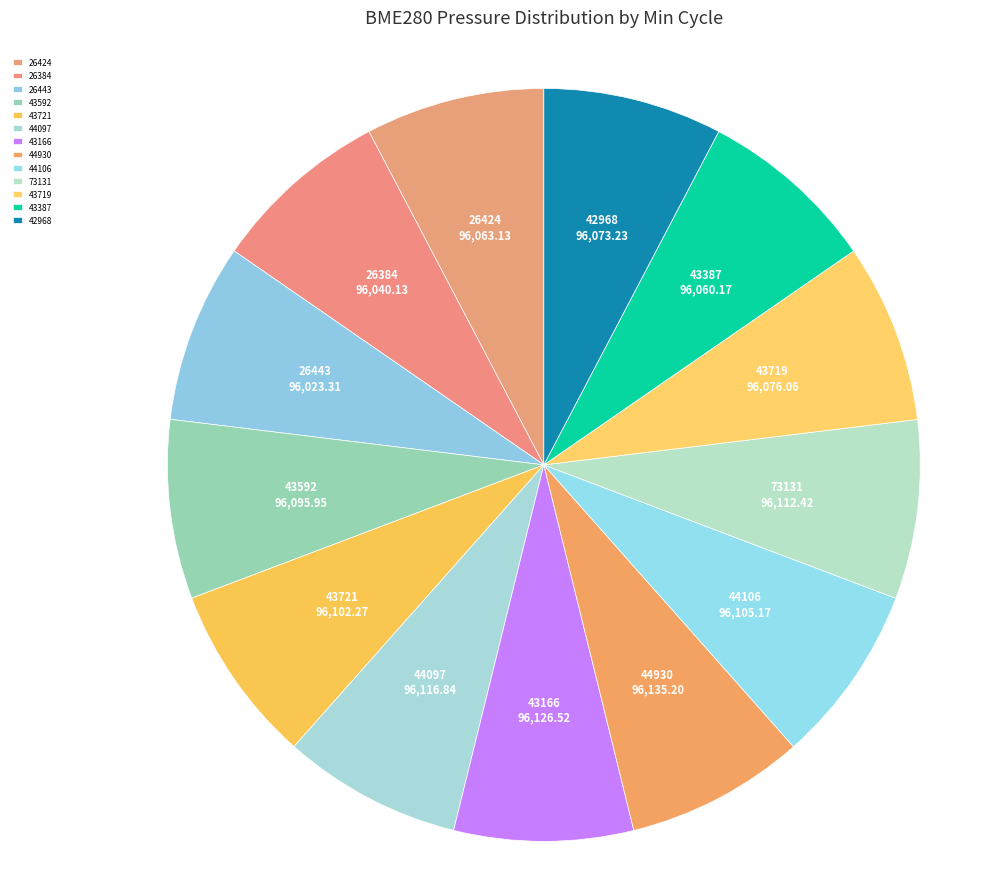

Do 44106 and 44930 together represent more than half of the pie?

No